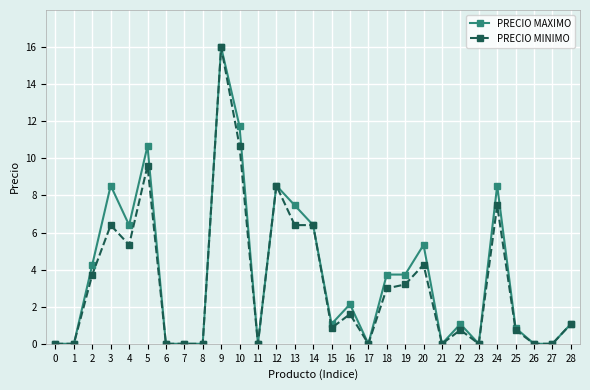

Reading left to right, transcribe all the data shown in this chart.

PRECIO MAXIMO: 0=0.0	1=0.0	2=4.3	3=8.5	4=6.4	5=10.7	6=0.0	7=0.0	8=0.0	9=16.0	10=11.7	11=0.0	12=8.5	13=7.5	14=6.4	15=1.1	16=2.1	17=0.0	18=3.7	19=3.7	20=5.3	21=0.0	22=1.1	23=0.0	24=8.5	25=0.9	26=0.0	27=0.0	28=1.1
PRECIO MINIMO: 0=0.0	1=0.0	2=3.7	3=6.4	4=5.3	5=9.6	6=0.0	7=0.0	8=0.0	9=16.0	10=10.7	11=0.0	12=8.5	13=6.4	14=6.4	15=0.9	16=1.6	17=0.0	18=3.0	19=3.2	20=4.3	21=0.0	22=0.7	23=0.0	24=7.5	25=0.7	26=0.0	27=0.0	28=1.1